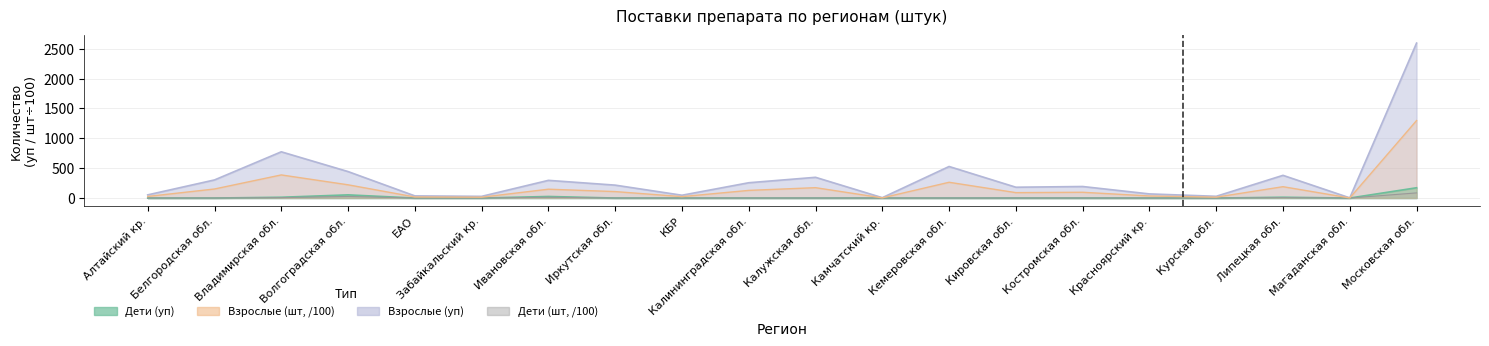

How many lines are shown in the chart?

4